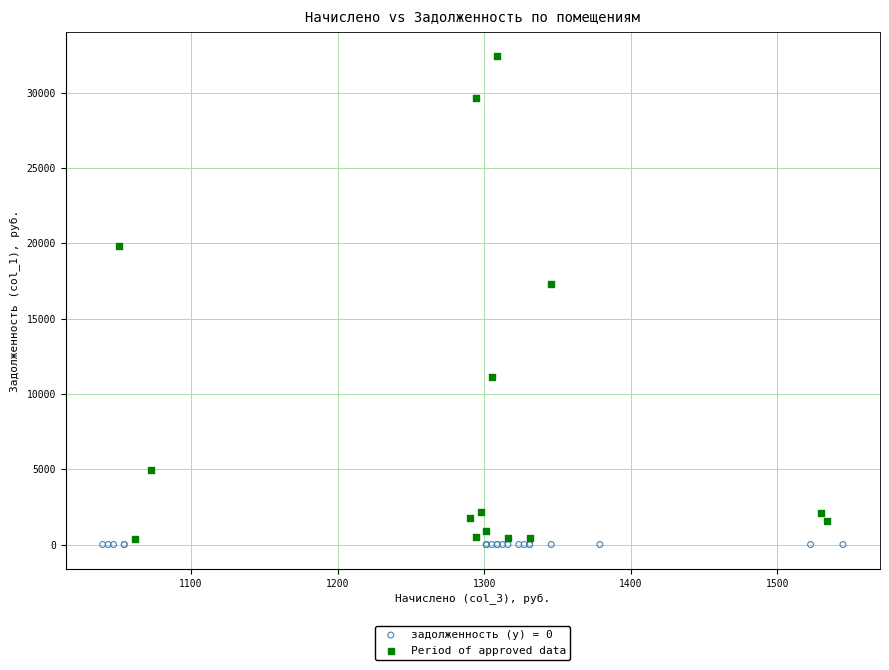

Which series contains the highest Y value?

Period of approved data